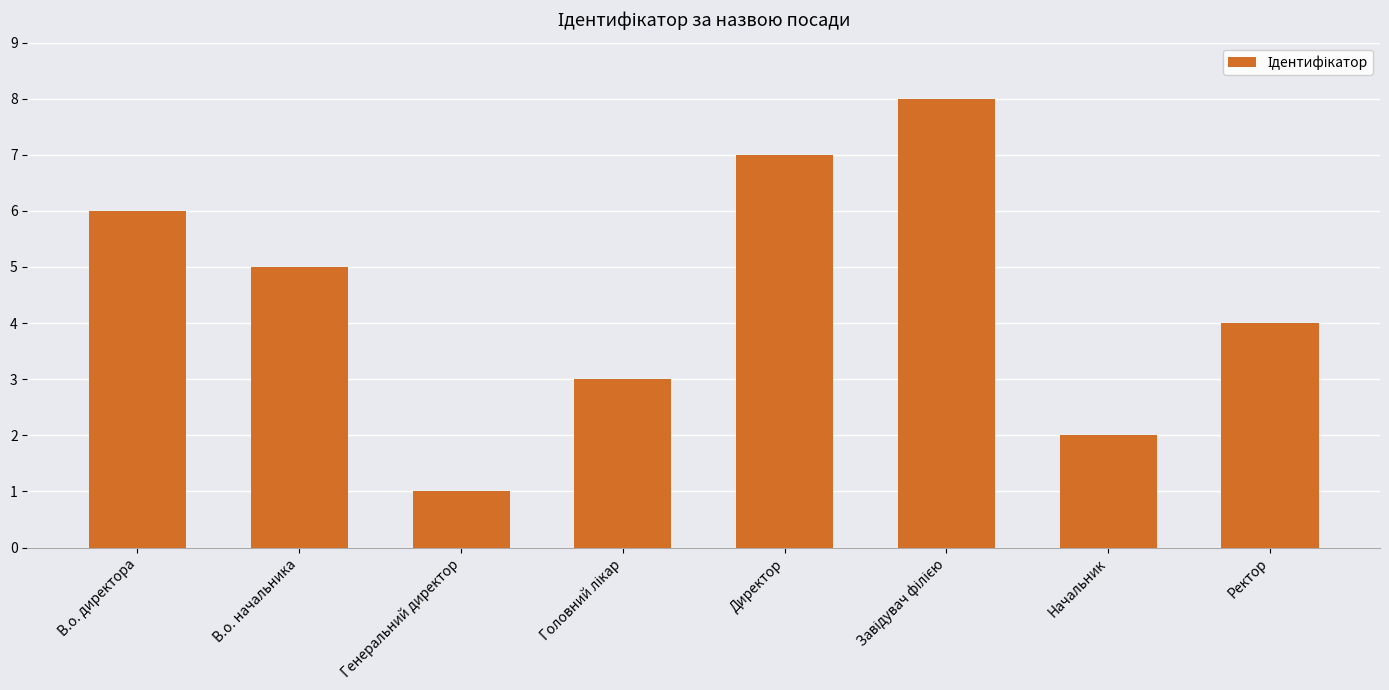

Which has a higher value, Директор or В.о. директора?

Директор